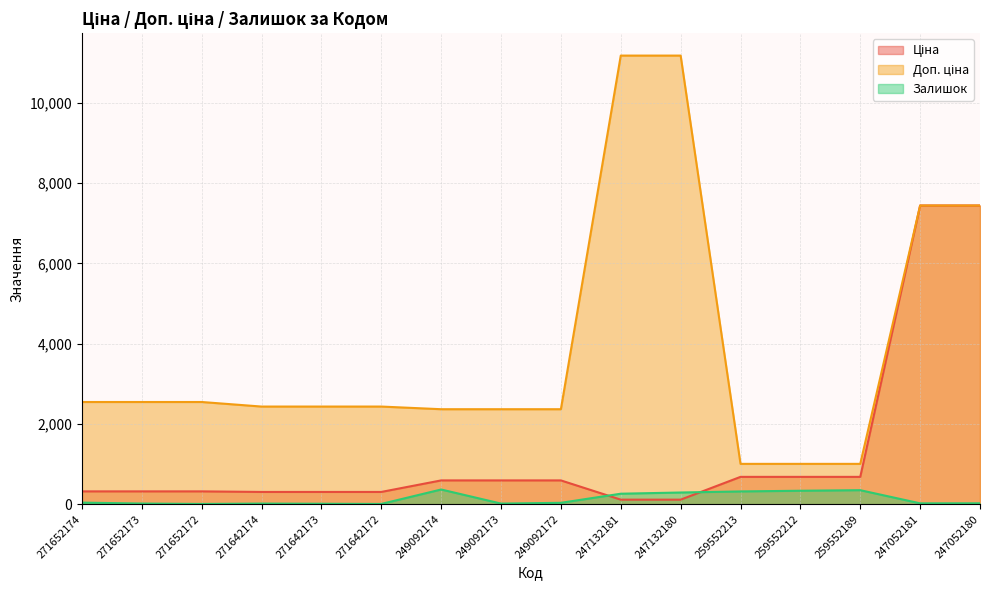

What is the greatest value displayed?

11182.0